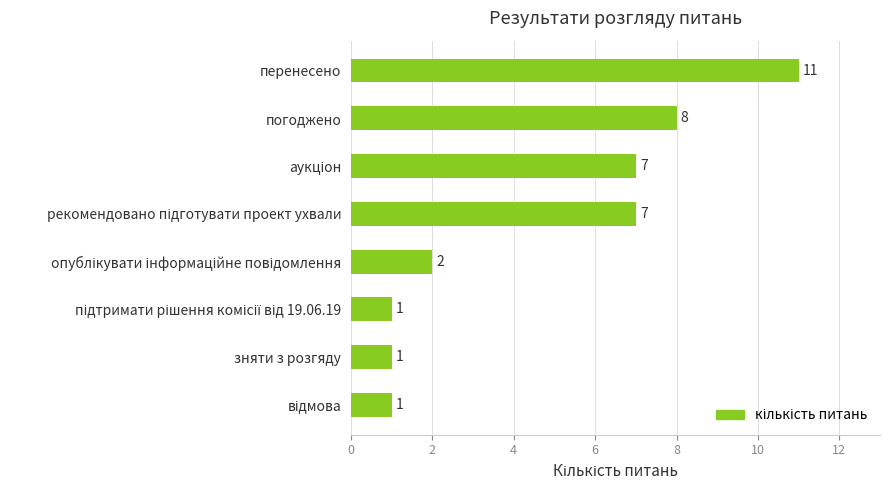

What is the value of the 7th bar from the top?

1